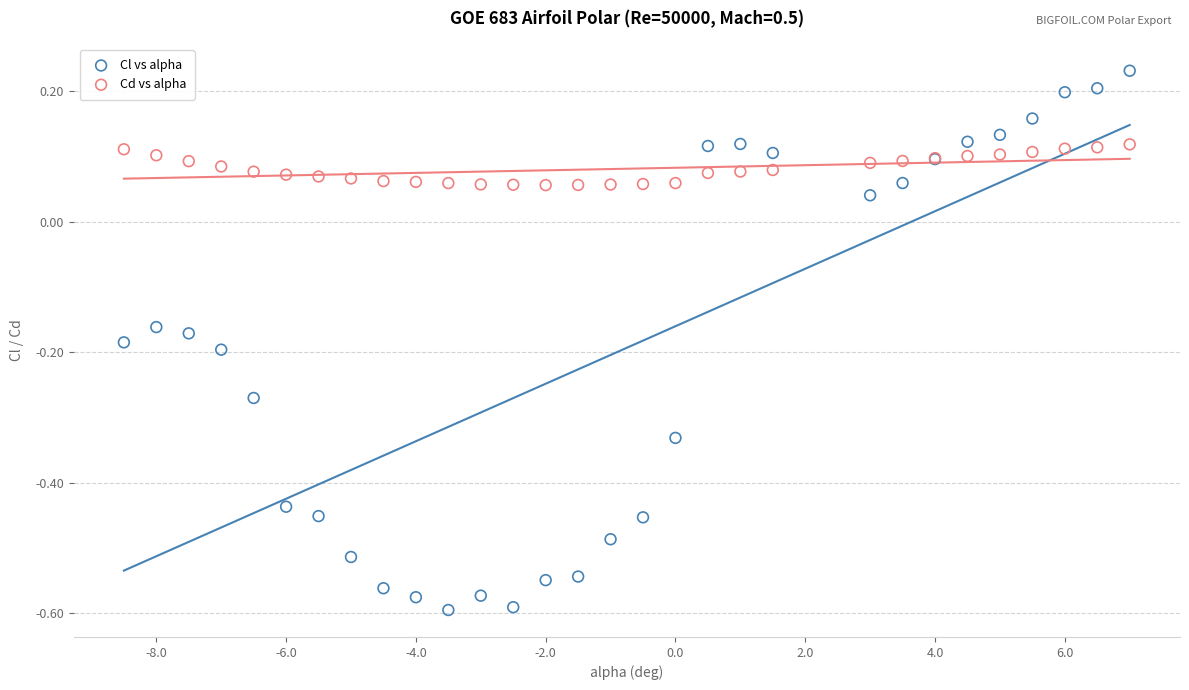

Which series has the widest spread of Y values?

Cl vs alpha